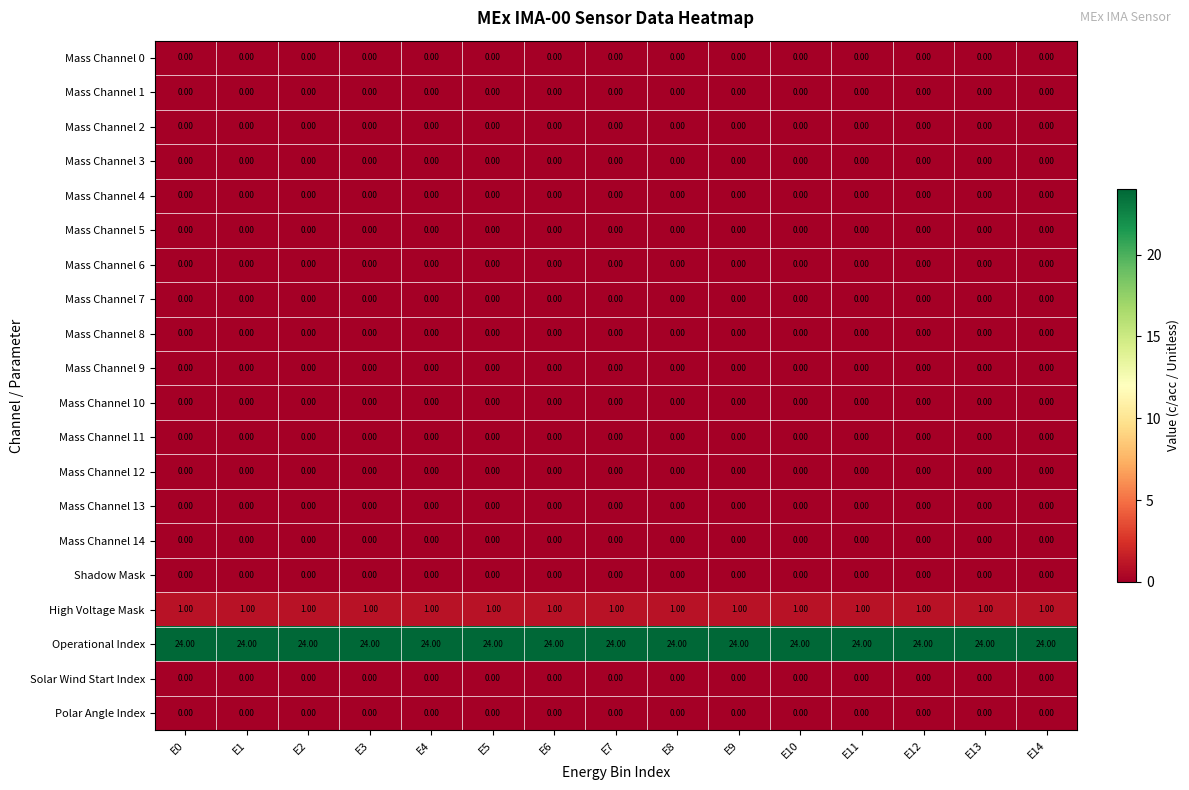

What is the difference between the highest and lowest values at E2?

24